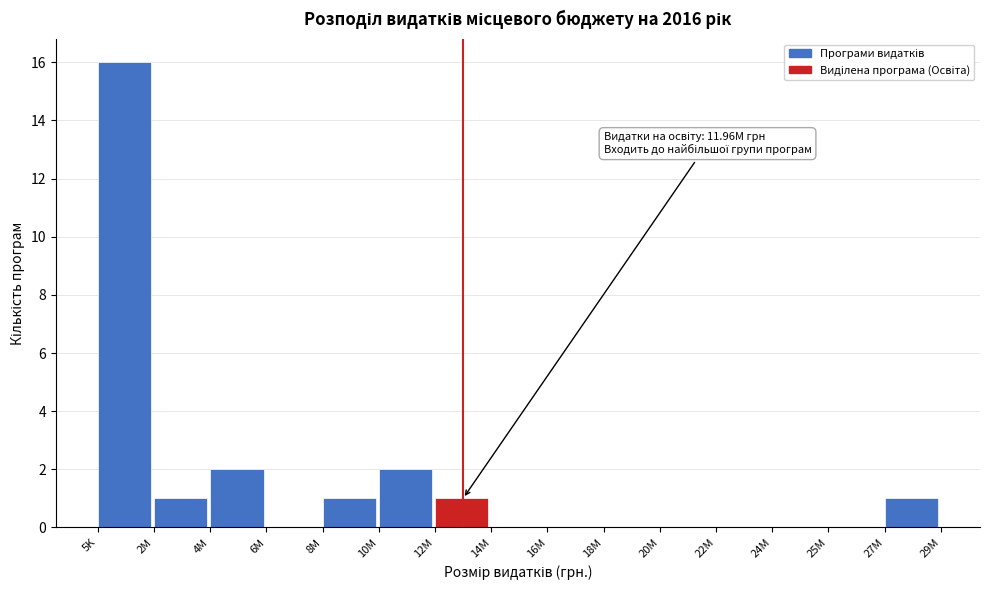

Reading right to left, extract all data points from this chart.

27M=1	25M=0	24M=0	22M=0	20M=0	18M=0	16M=0	14M=0	12M=1	10M=2	8M=1	6M=0	4M=2	2M=1	5K=16